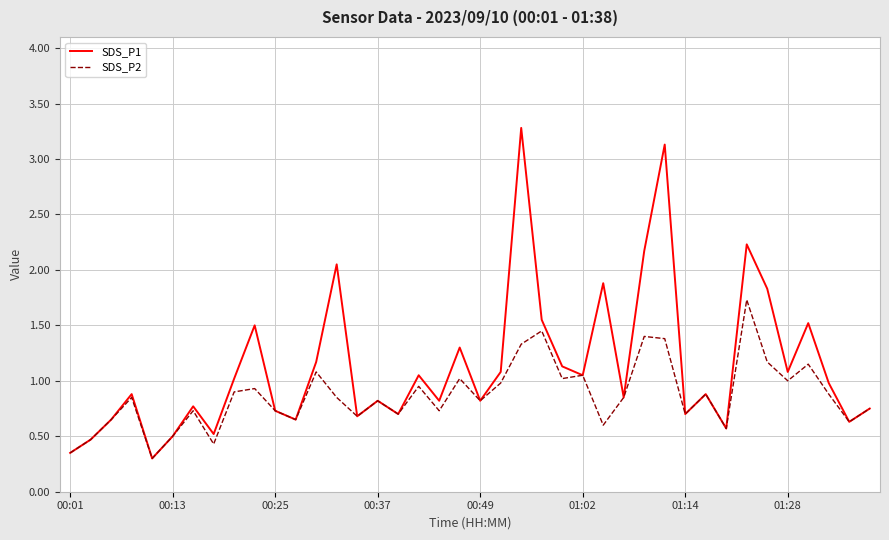

Rank the series by their average value, from lowest to highest.

SDS_P2, SDS_P1